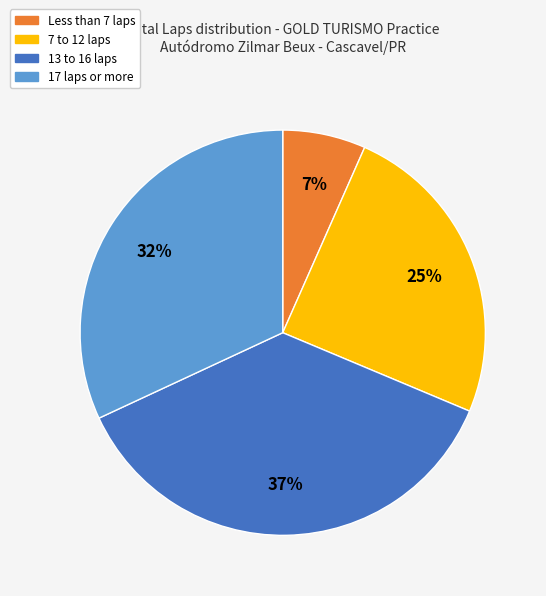

Is there a majority slice in this chart?

No